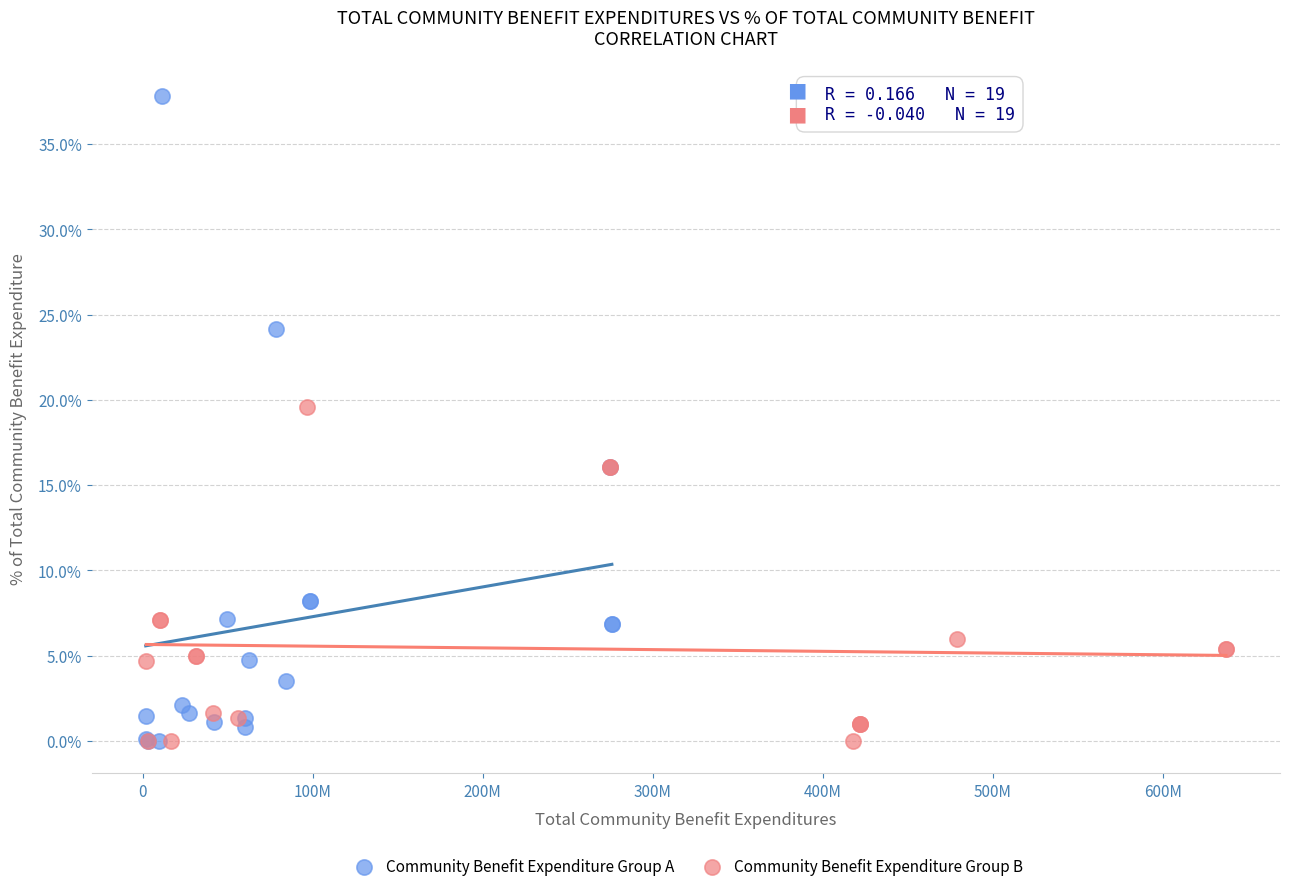

Which series has the widest spread of Y values?

Community Benefit Expenditure Group A